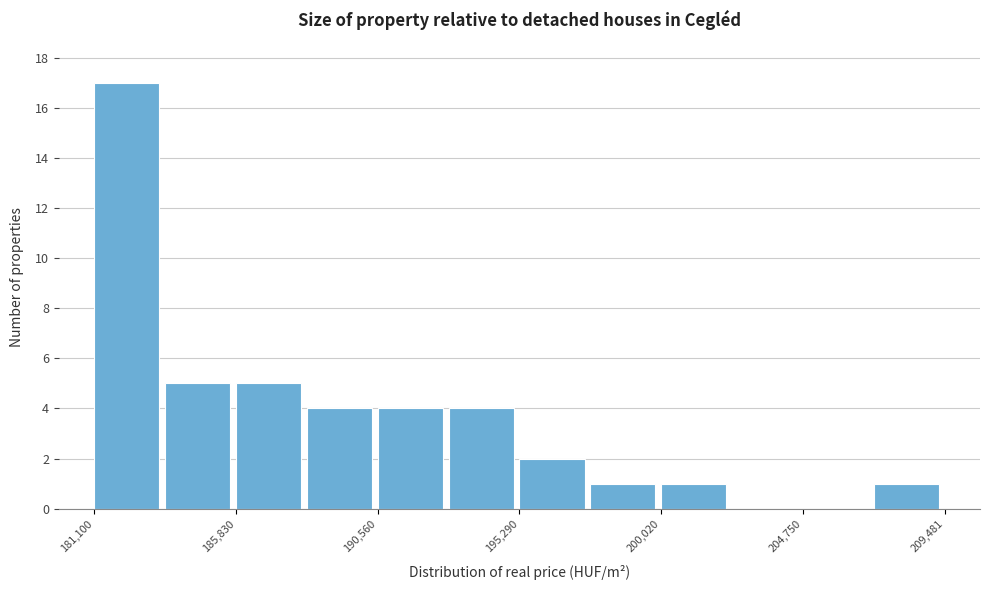

Reading left to right, transcribe this chart: for each bar, give the range it covers on the x-axis and its height. Neither the bar edges nor the heights are printed on the chart, so give them approximately, as read against the axes.

181000 to 183500: 17
183500 to 186000: 5
186000 to 188000: 5
188000 to 190500: 4
190500 to 193000: 4
193000 to 195500: 4
195500 to 197500: 2
197500 to 200000: 1
200000 to 202500: 1
202500 to 205000: 0
205000 to 207000: 0
207000 to 209500: 1